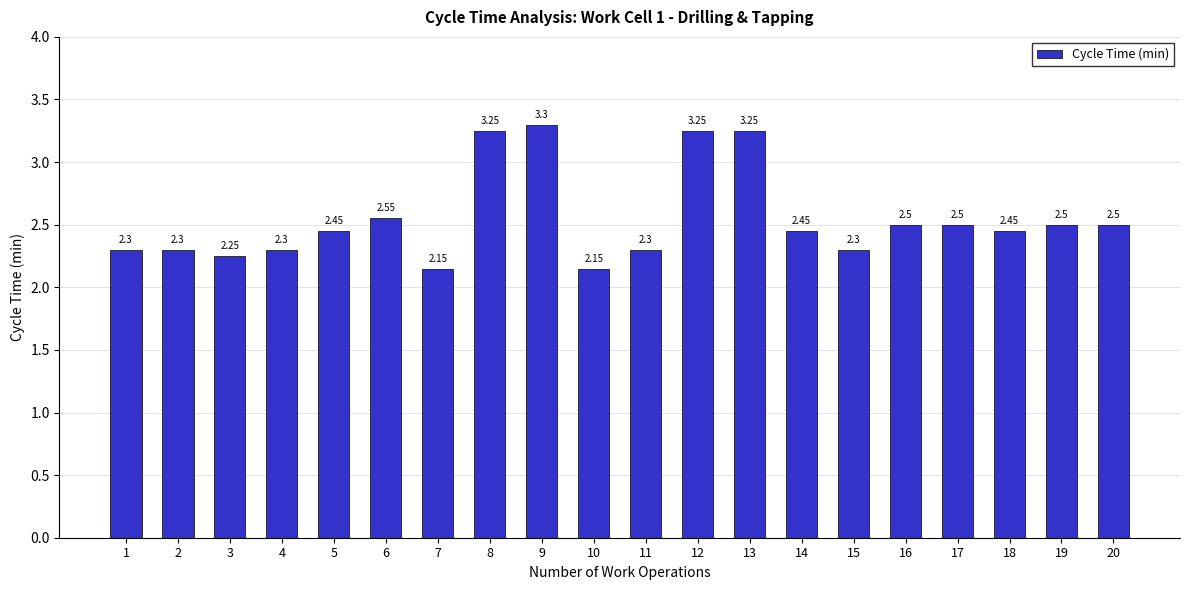

What is the change in value from 15 to 17?

+0.2